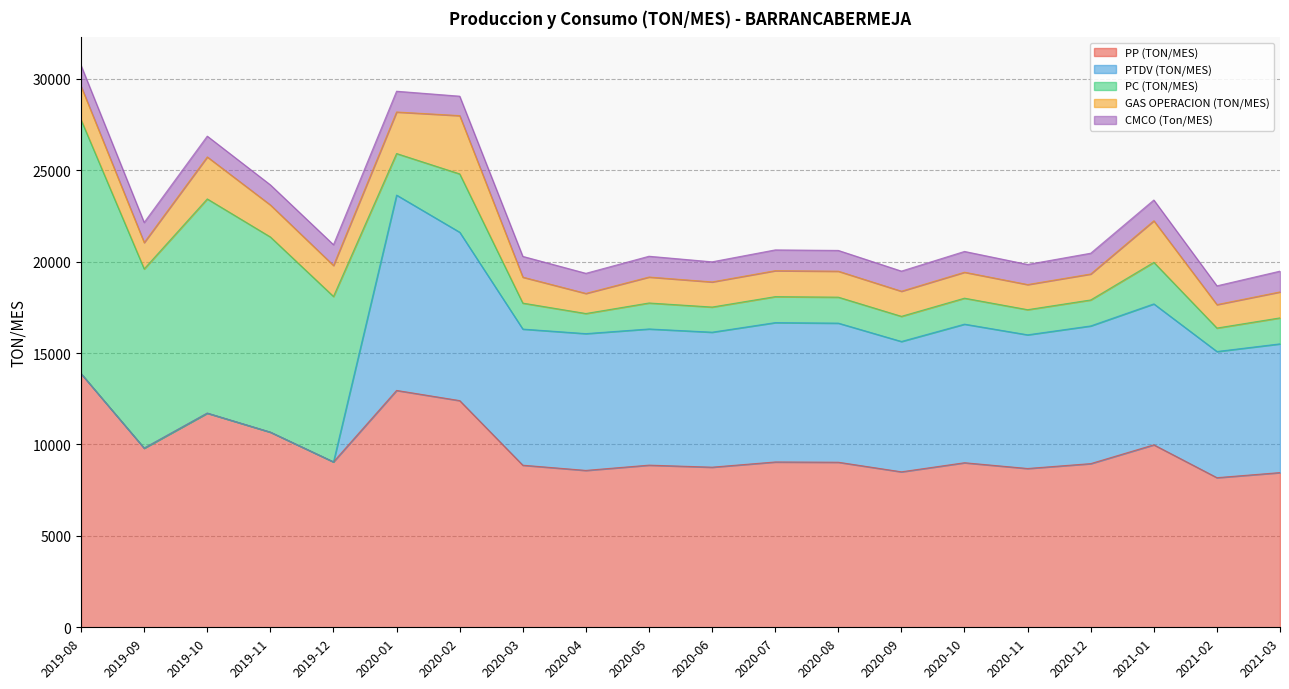

How many lines are shown in the chart?

5